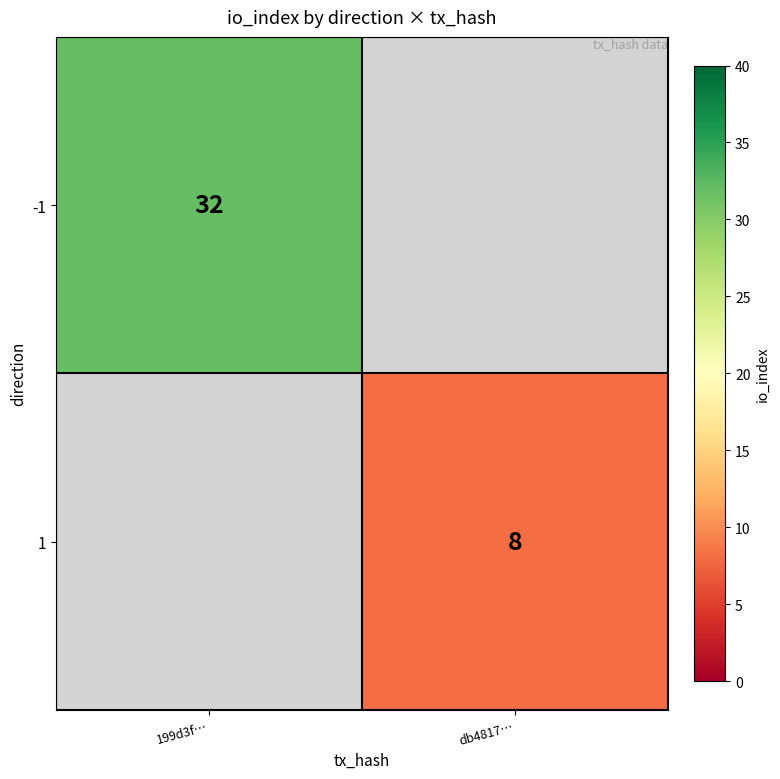

Is it true that -1 equals 32 at 199d3f…?

True